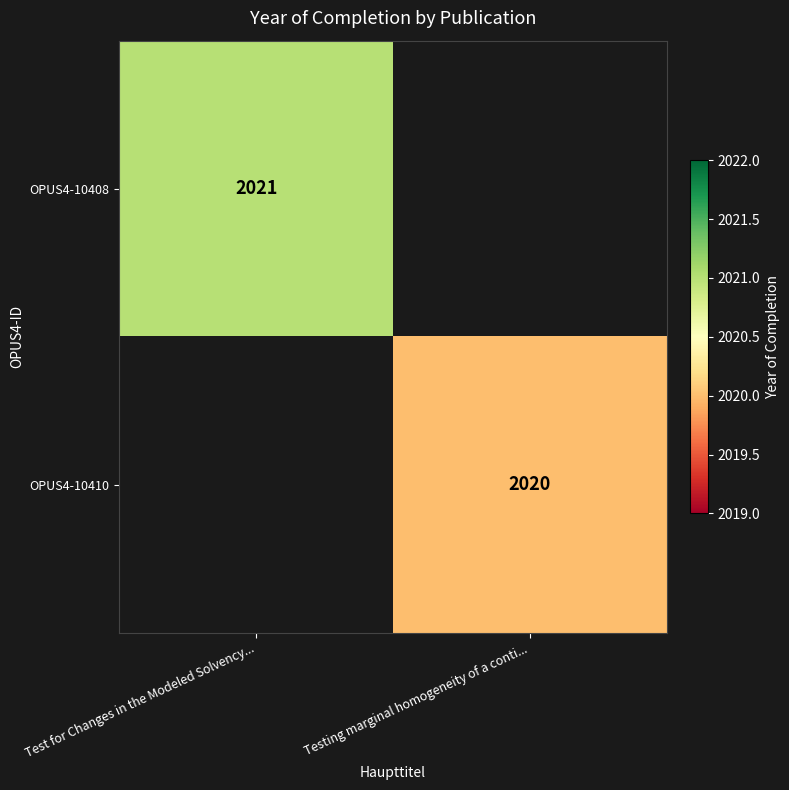

Which has a higher value, Test for Changes in the Modeled Solvency... or Testing marginal homogeneity of a conti...?

Test for Changes in the Modeled Solvency...